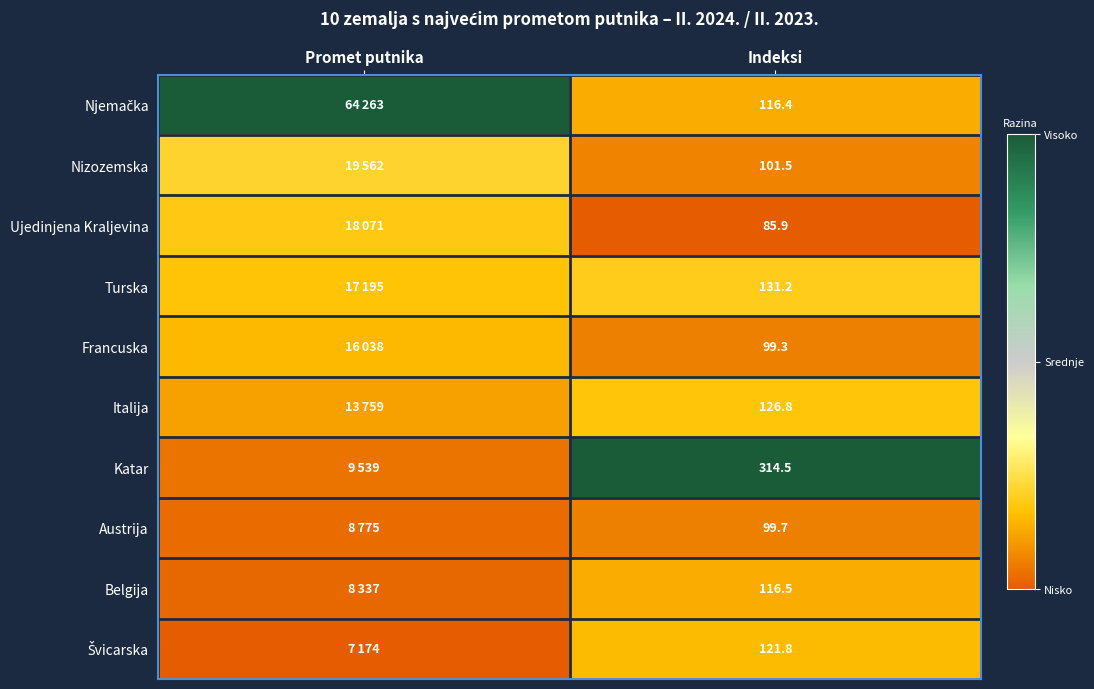

Between Indeksi and Promet putnika, which is larger?

Promet putnika